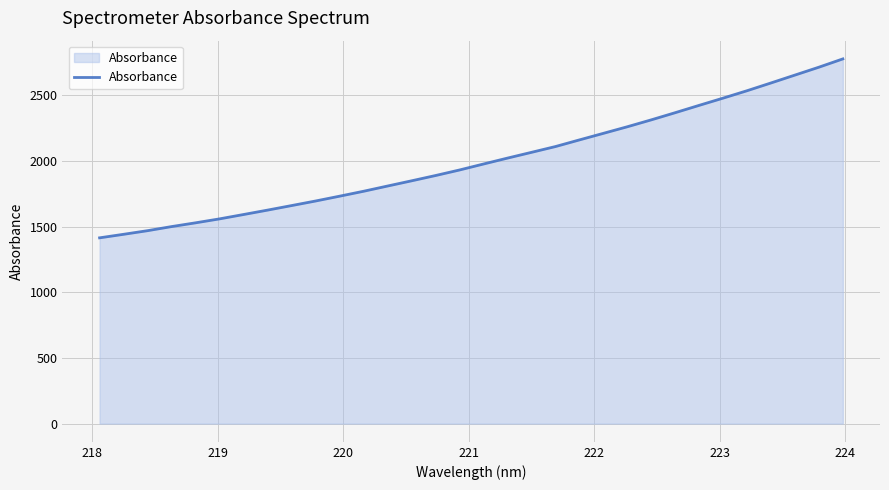

What is the sum of all values?

64149.9